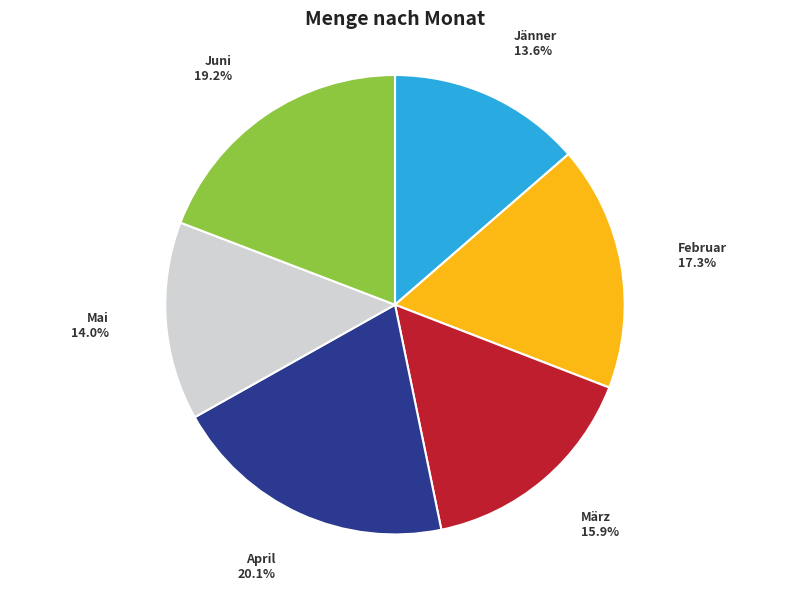

Is there any slice that represents more than half of the pie?

No